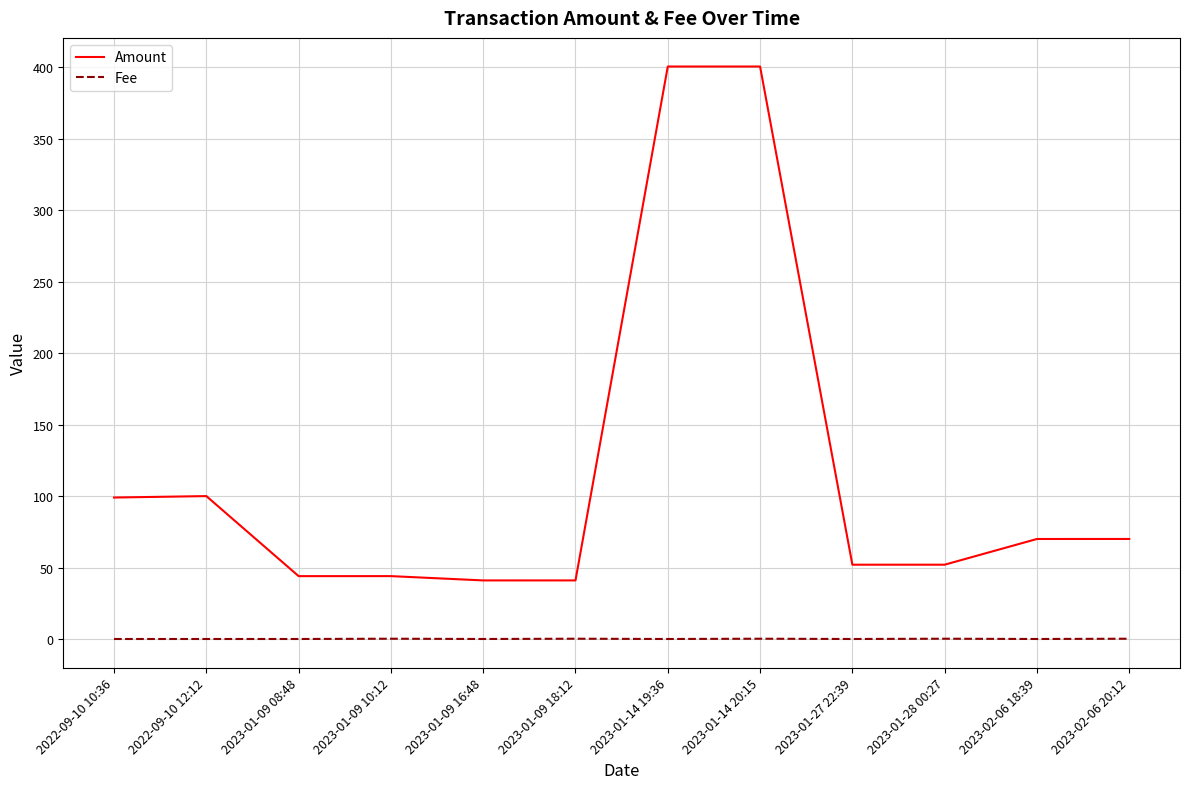

Which series has the largest total across all categories?

Amount